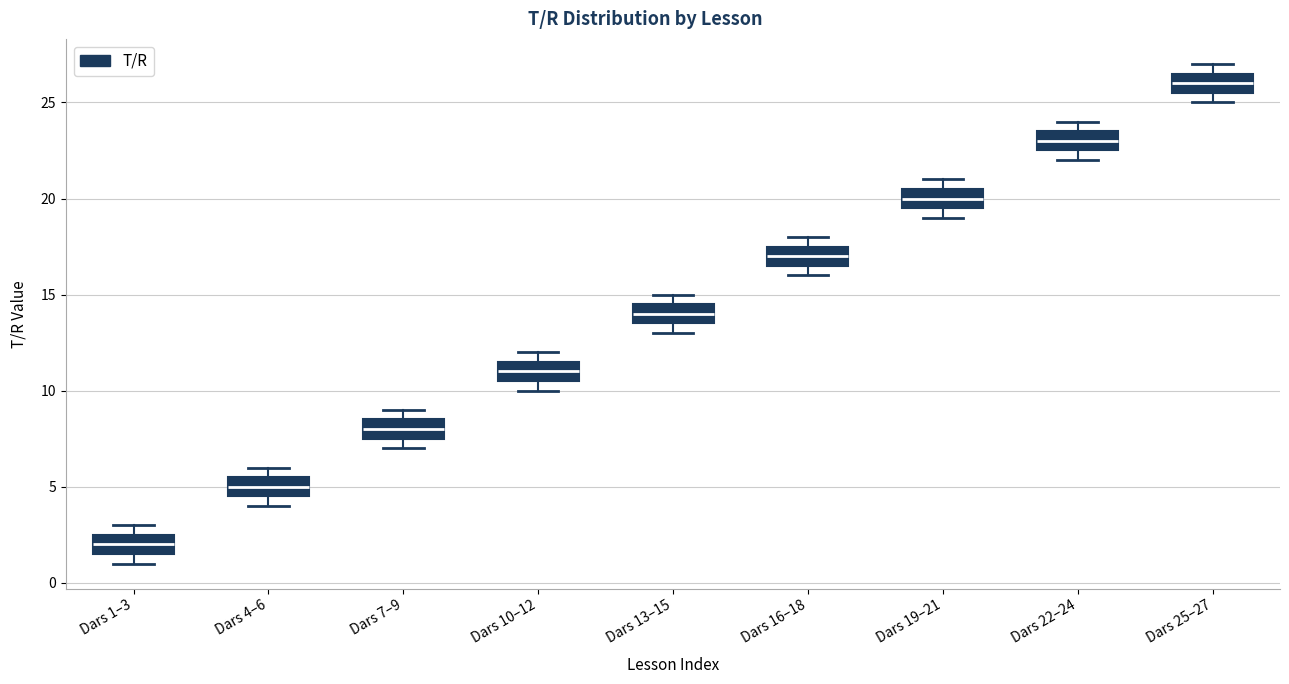

Reading left to right, transcribe this box plot: for each box, give where its median line is, the range the box spans, and where its two whiskers end, as read against the y-axis. The values are not printed on the chart, so give them approximately, as read against the axis.

Dars 1–3: median 2.0, box 1.5 to 2.5, whiskers 1.0 to 3.0
Dars 4–6: median 5.0, box 4.5 to 5.5, whiskers 4.0 to 6.0
Dars 7–9: median 8.0, box 7.5 to 8.5, whiskers 7.0 to 9.0
Dars 10–12: median 11.0, box 10.5 to 11.5, whiskers 10.0 to 12.0
Dars 13–15: median 14.0, box 13.5 to 14.5, whiskers 13.0 to 15.0
Dars 16–18: median 17.0, box 16.5 to 17.5, whiskers 16.0 to 18.0
Dars 19–21: median 20.0, box 19.5 to 20.5, whiskers 19.0 to 21.0
Dars 22–24: median 23.0, box 22.5 to 23.5, whiskers 22.0 to 24.0
Dars 25–27: median 26.0, box 25.5 to 26.5, whiskers 25.0 to 27.0